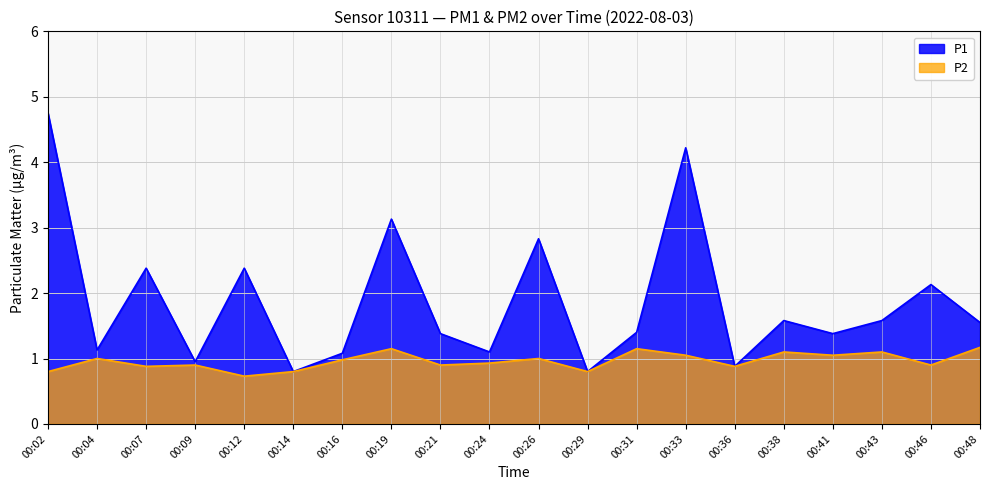

The P1 series shows 0.4 at 00:48. True or false?

False